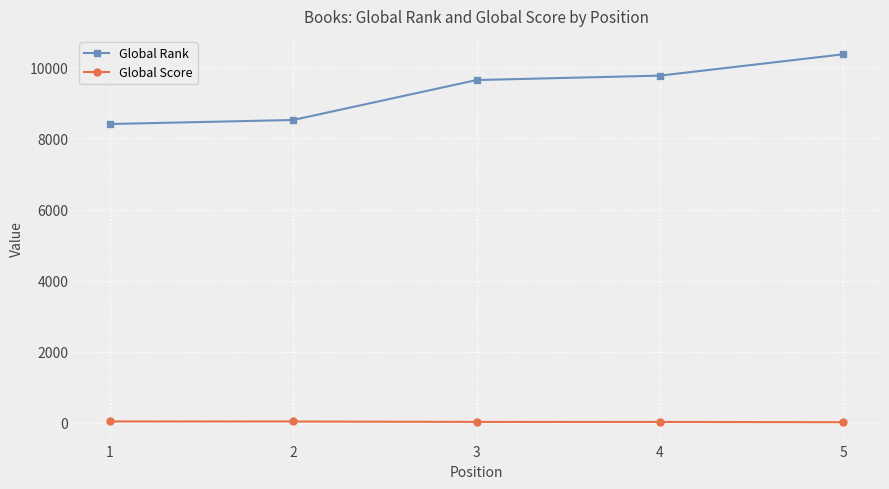

Which series has the largest total across all categories?

Global Rank